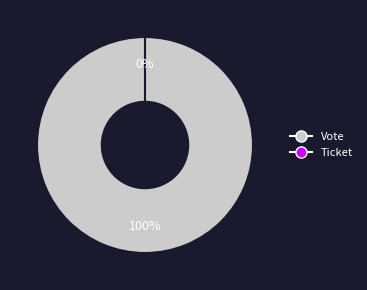

What is the total percentage of Ticket and Vote?

100.0%